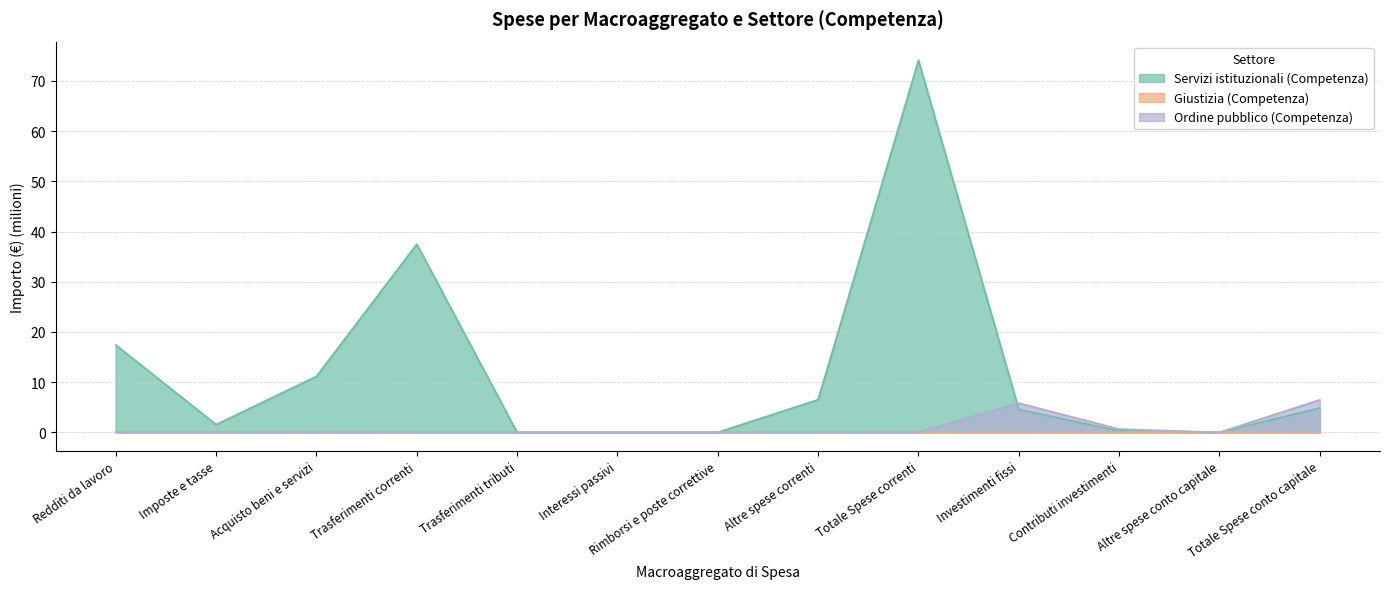

What is the sum of all Ordine pubblico (Competenza) values?

13.1